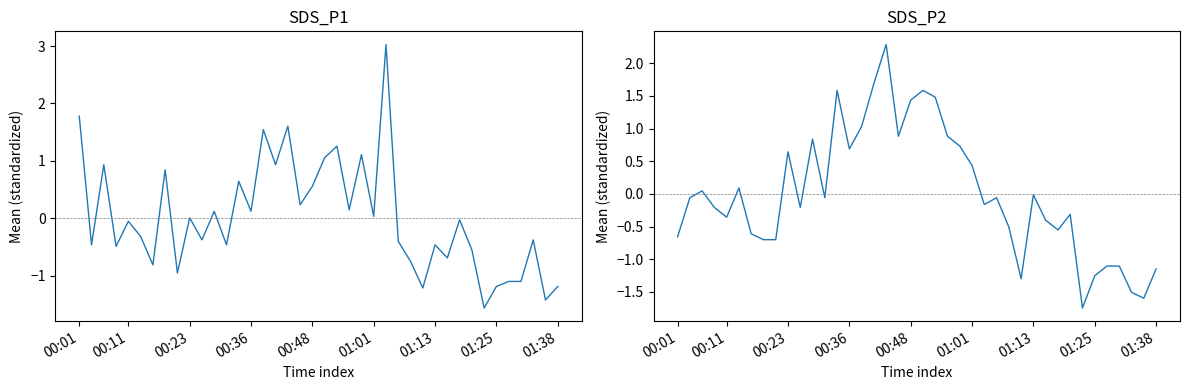

How many data points in SDS_P2 are above 0?

16